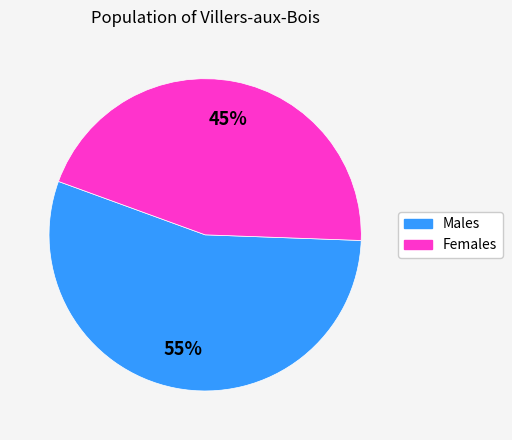

How many segments does this pie chart have?

2